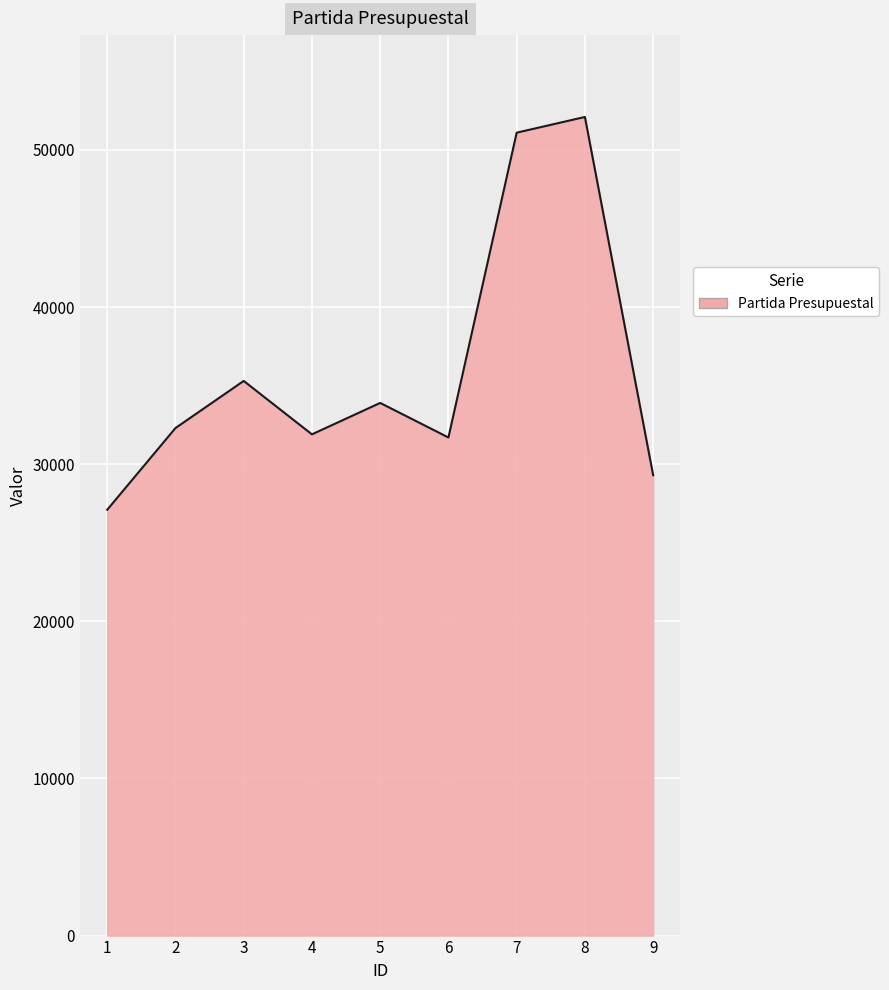

What is the average value?

36079